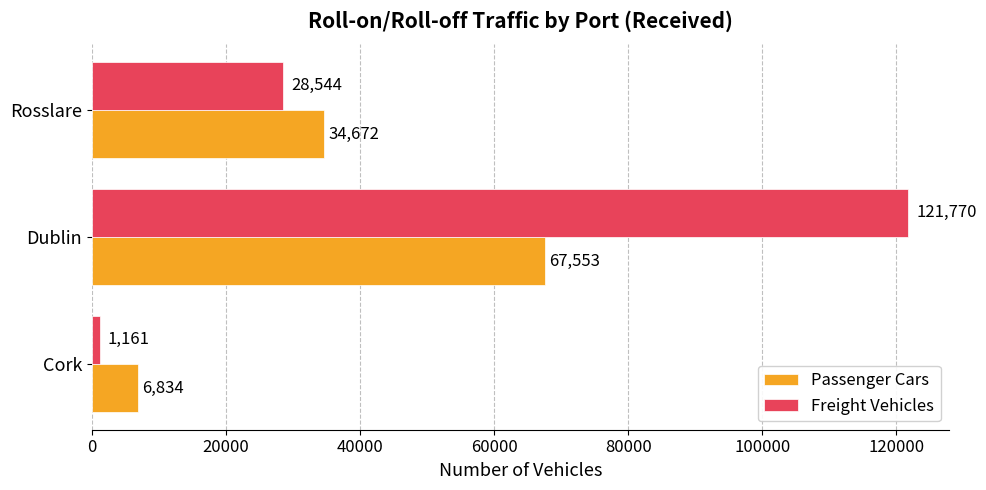

How many categories are shown in the chart?

3